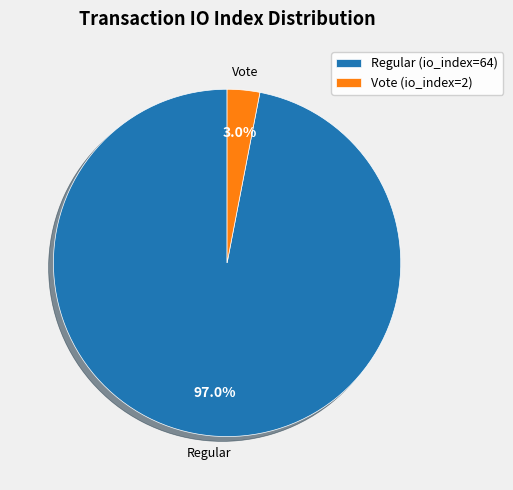

To the nearest percent, what percentage of the pie is Regular (io_index=64)?

97%